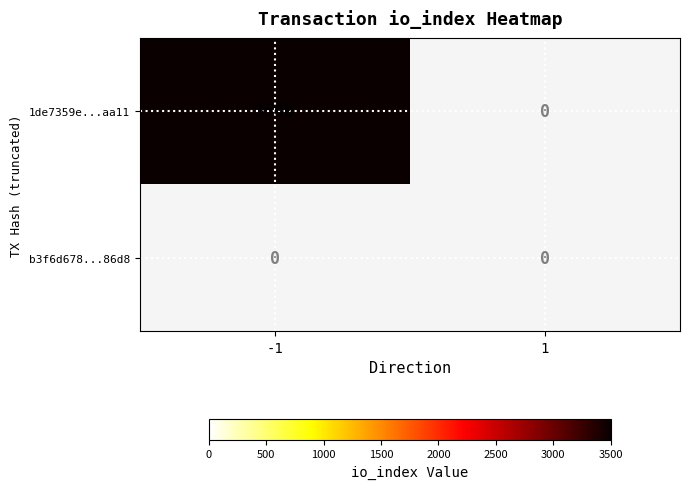

Which category has the lowest value in the b3f6d678db92b220455f903cc8d6293f32e186d series?

-1